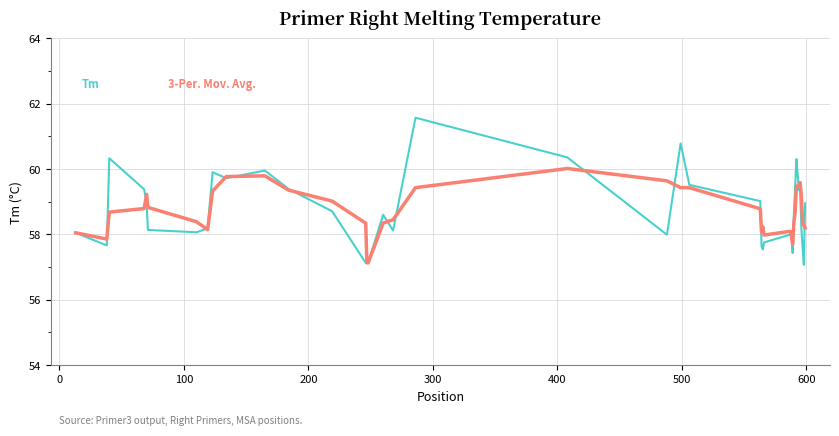

What is the maximum value shown in the chart?

61.6